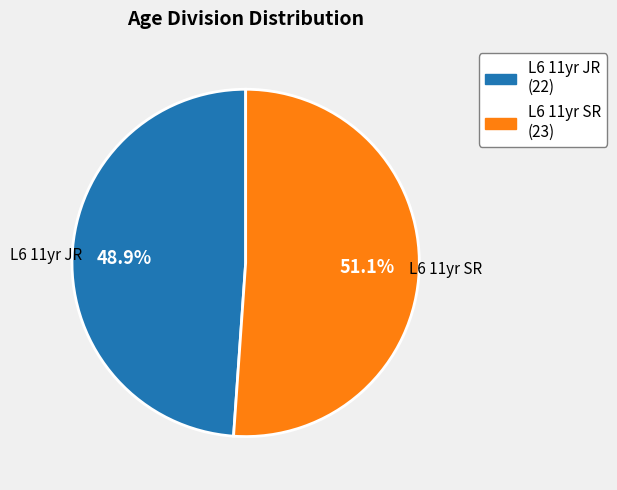

To the nearest percent, what is the average slice percentage?

50%